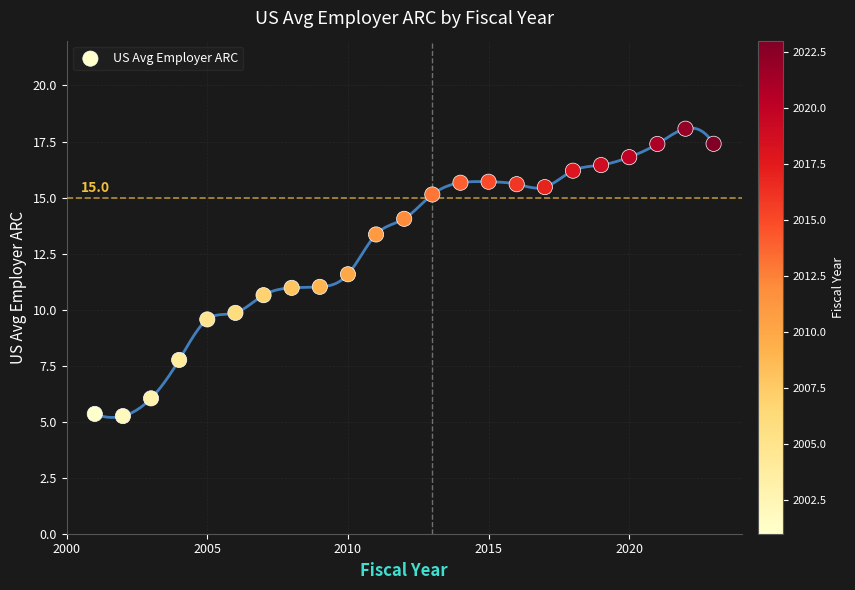

What is the range of Y values (max minus min)?

12.8